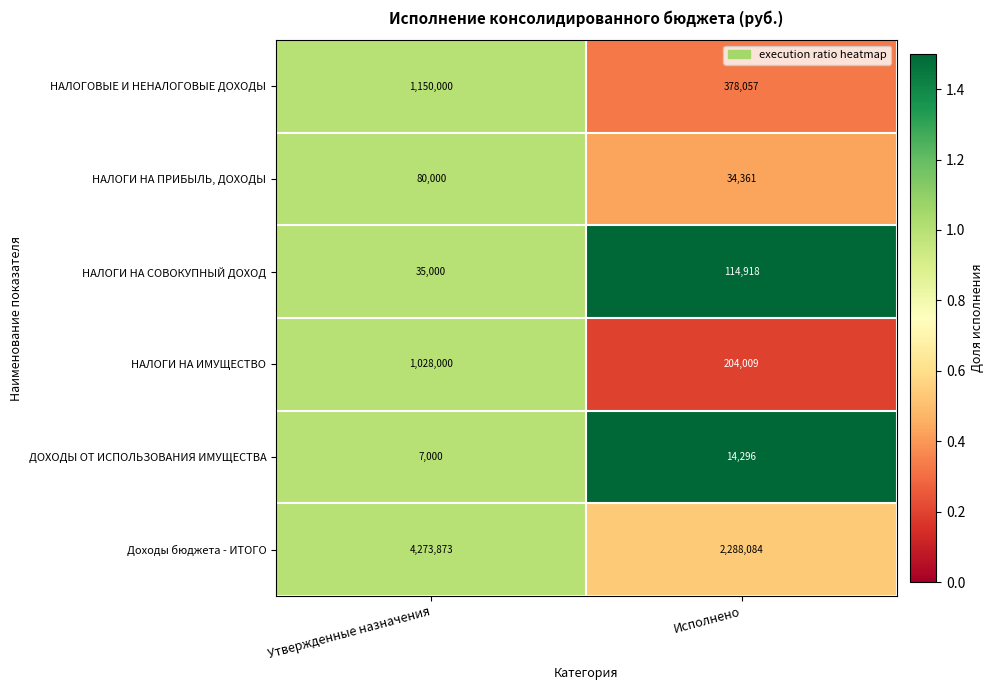

Which series changed the most between Утвержденные назначения and Исполнено?

Доходы бюджета - ИТОГО